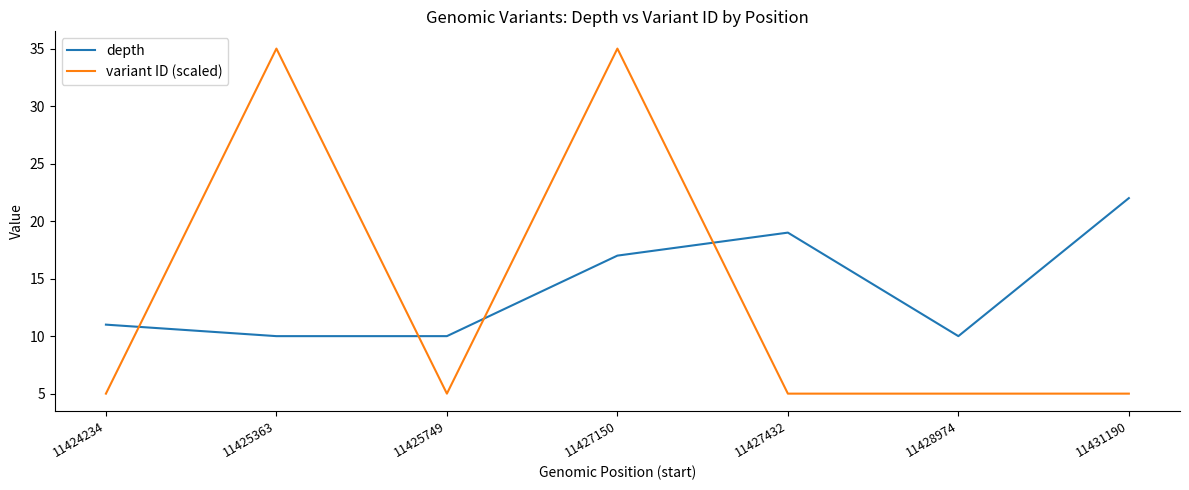

List the series in order of their peak value, highest first.

variant ID (scaled), depth